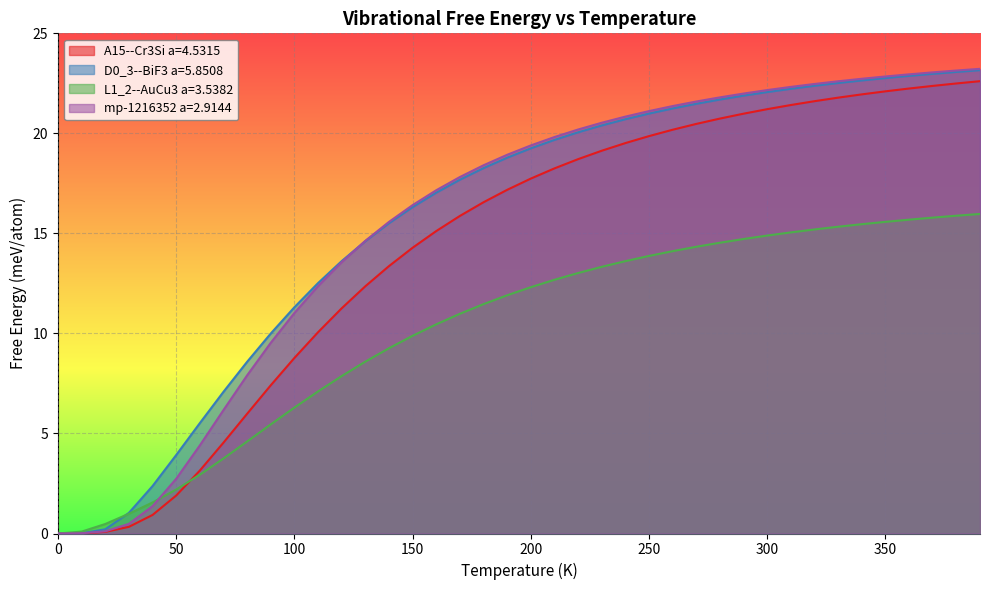

Reading left to right, transcribe all the data shown in this chart.

A15--Cr3Si a=4.5315: 0.0	0.0	0.1	0.3	0.9	1.9	3.1	4.5	6.0	7.4	8.8	10.1	11.3	12.4	13.4	14.3	15.1	15.9	16.6	17.2	17.7	18.2	18.7	19.1	19.5	19.9	20.2	20.5	20.7	21.0	21.2	21.4	21.6	21.8	21.9	22.1	22.2	22.4	22.5	22.6
D0_3--BiF3 a=5.8508: 0.0	0.0	0.2	1.0	2.4	3.9	5.5	7.1	8.6	10.0	11.3	12.5	13.6	14.6	15.5	16.3	17.0	17.7	18.3	18.8	19.3	19.7	20.1	20.4	20.7	21.0	21.2	21.5	21.7	21.9	22.1	22.2	22.4	22.5	22.6	22.8	22.9	23.0	23.1	23.2
L1_2--AuCu3 a=3.5382: 0.0	0.1	0.5	1.0	1.6	2.2	2.9	3.8	4.6	5.5	6.3	7.1	7.9	8.6	9.3	9.9	10.5	11.0	11.5	11.9	12.3	12.7	13.0	13.3	13.6	13.9	14.1	14.3	14.5	14.7	14.9	15.1	15.2	15.3	15.5	15.6	15.7	15.8	15.9	16.0
mp-1216352 a=2.9144: 0.0	0.0	0.1	0.5	1.4	2.7	4.4	6.2	7.9	9.5	11.0	12.4	13.6	14.6	15.6	16.4	17.2	17.8	18.4	18.9	19.4	19.8	20.2	20.5	20.8	21.1	21.4	21.6	21.8	22.0	22.2	22.3	22.5	22.6	22.7	22.8	23.0	23.0	23.1	23.2